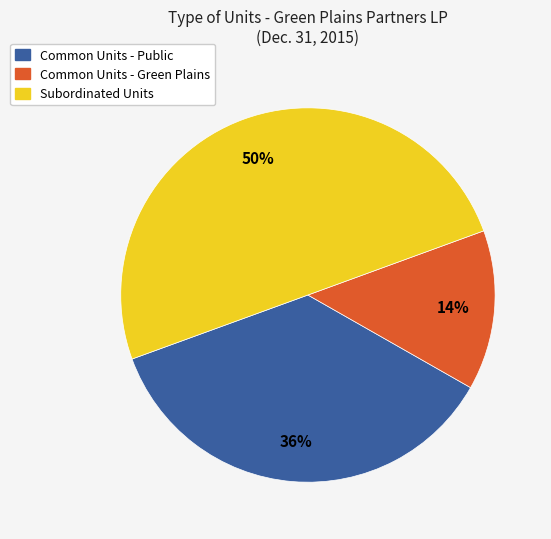

Combined, do Subordinated Units and Common Units - Green Plains account for over 50%?

Yes